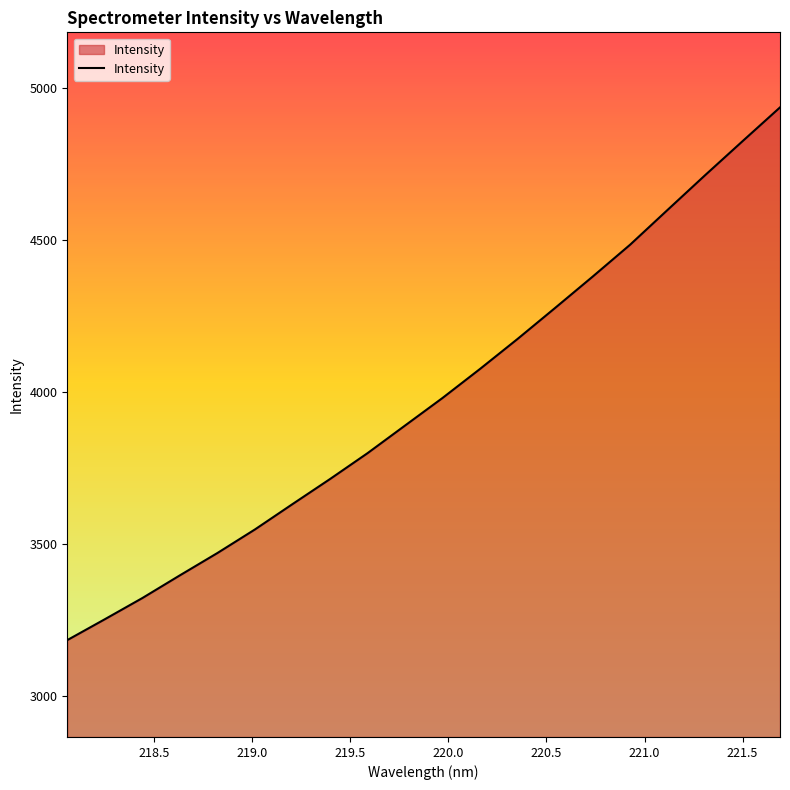

What is the greatest value displayed?

4935.6